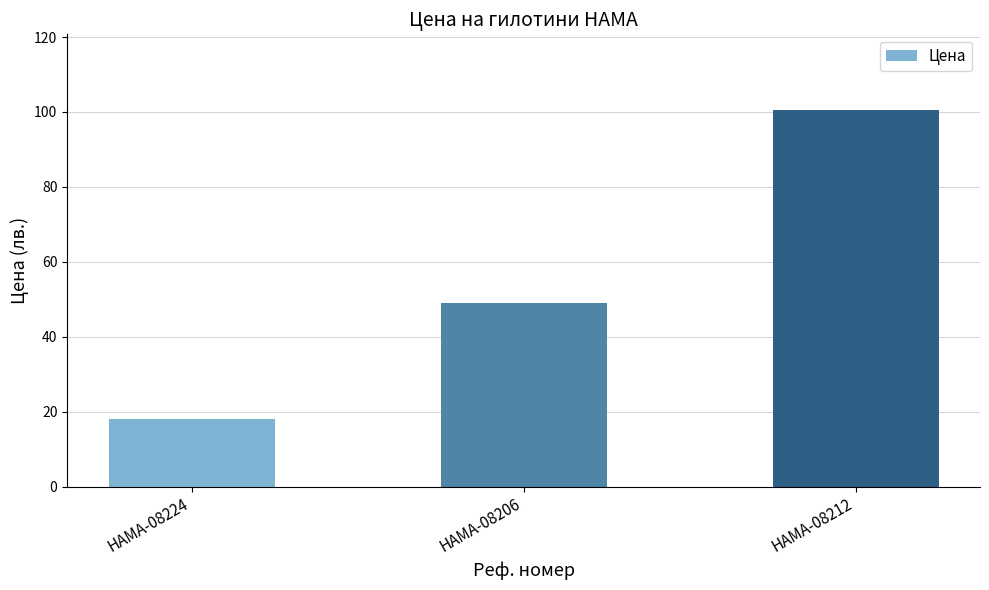

Reading right to left, what are all the values shown in this chart?

HAMA-08212=100.6	HAMA-08206=49.0	HAMA-08224=18.0